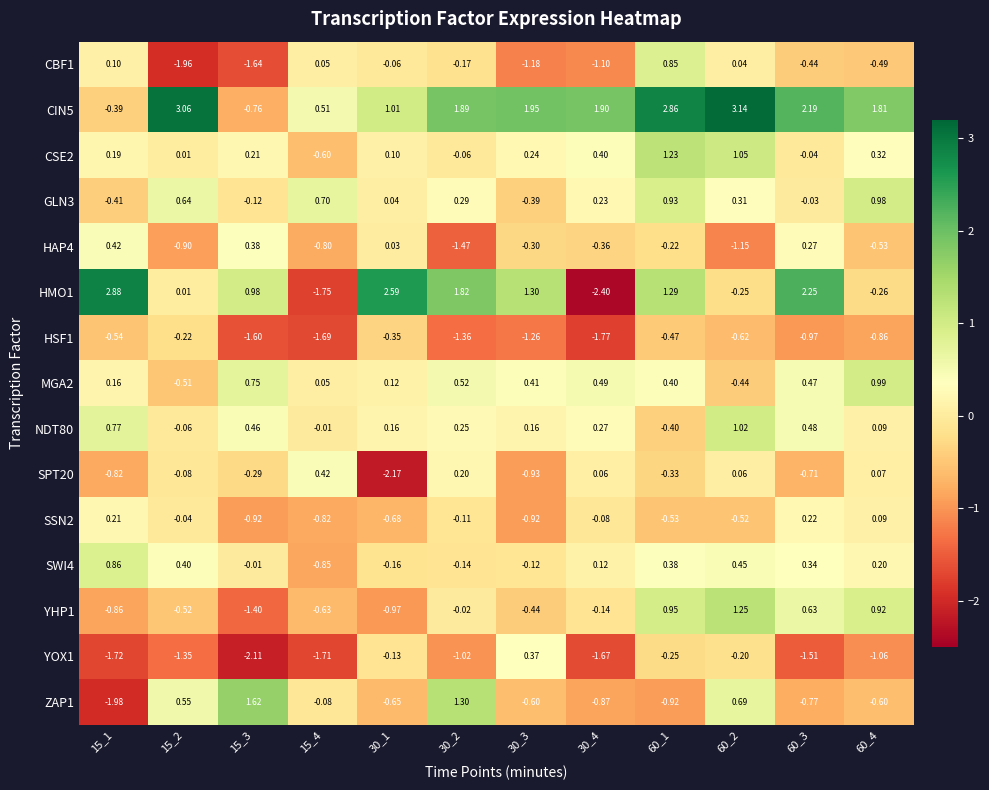

Which series changed the most between 15_1 and 15_2?

CIN5